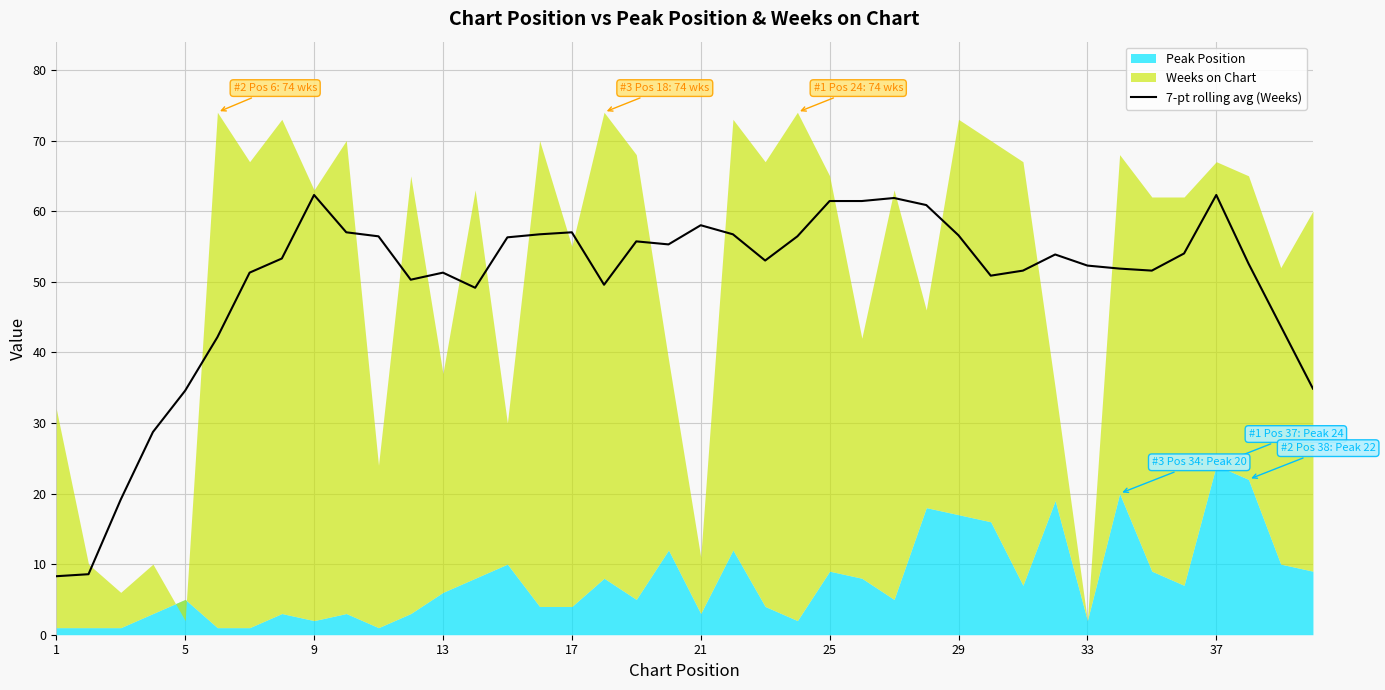

What is the maximum value for 7-pt rolling avg (Weeks)?

62.3